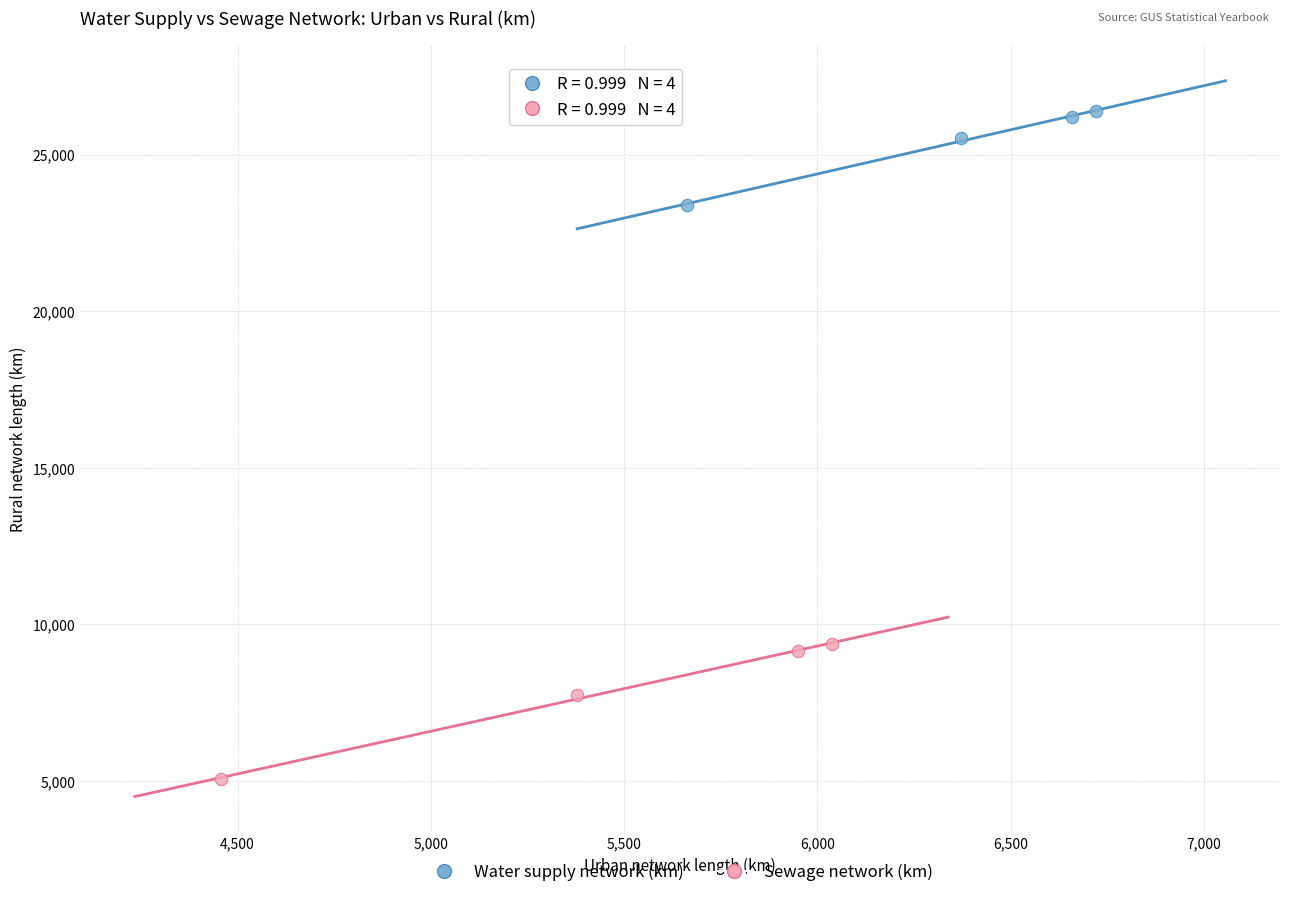

Which series reaches the minimum Y coordinate?

Sewage network (km)